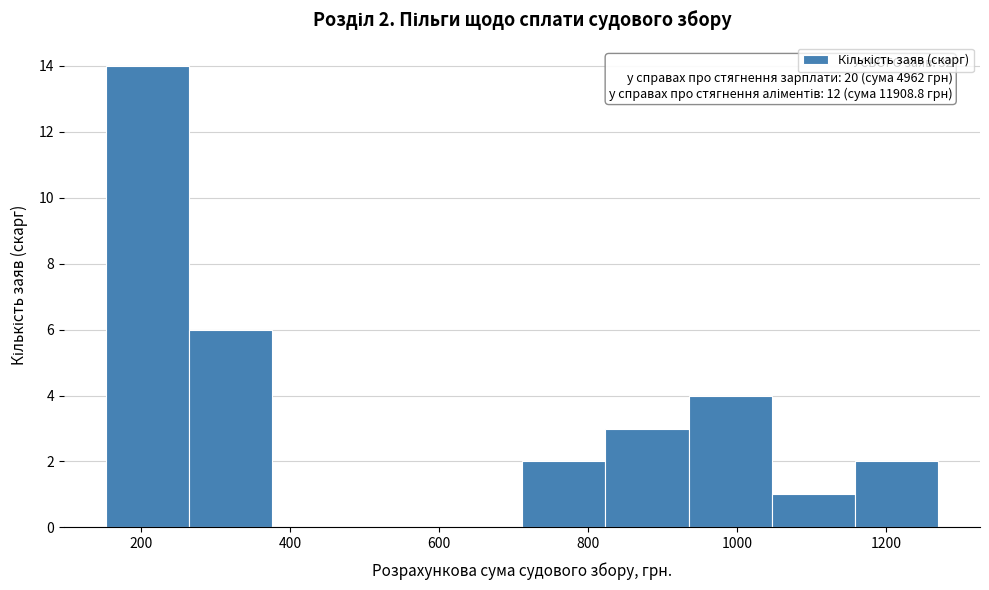

Which range on the x-axis has the tallest bar?

160 to 260